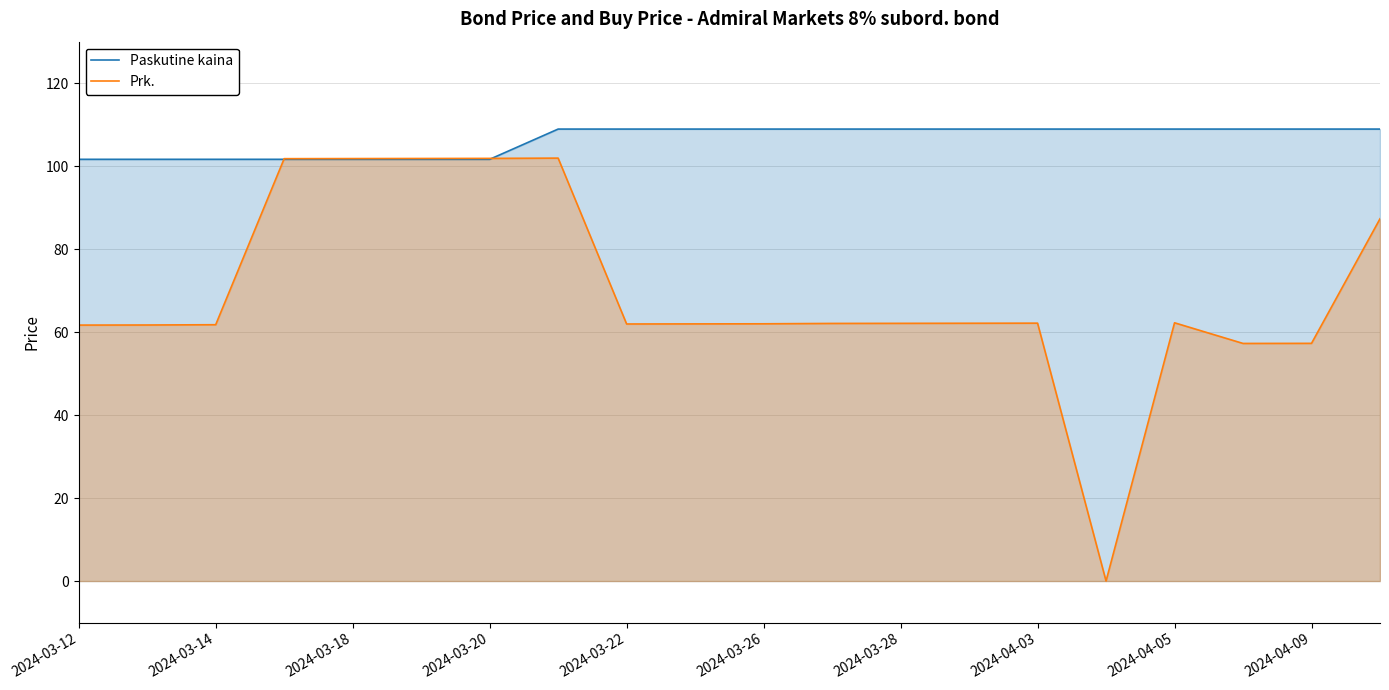

What is the maximum value for Paskutine kaina?

108.9